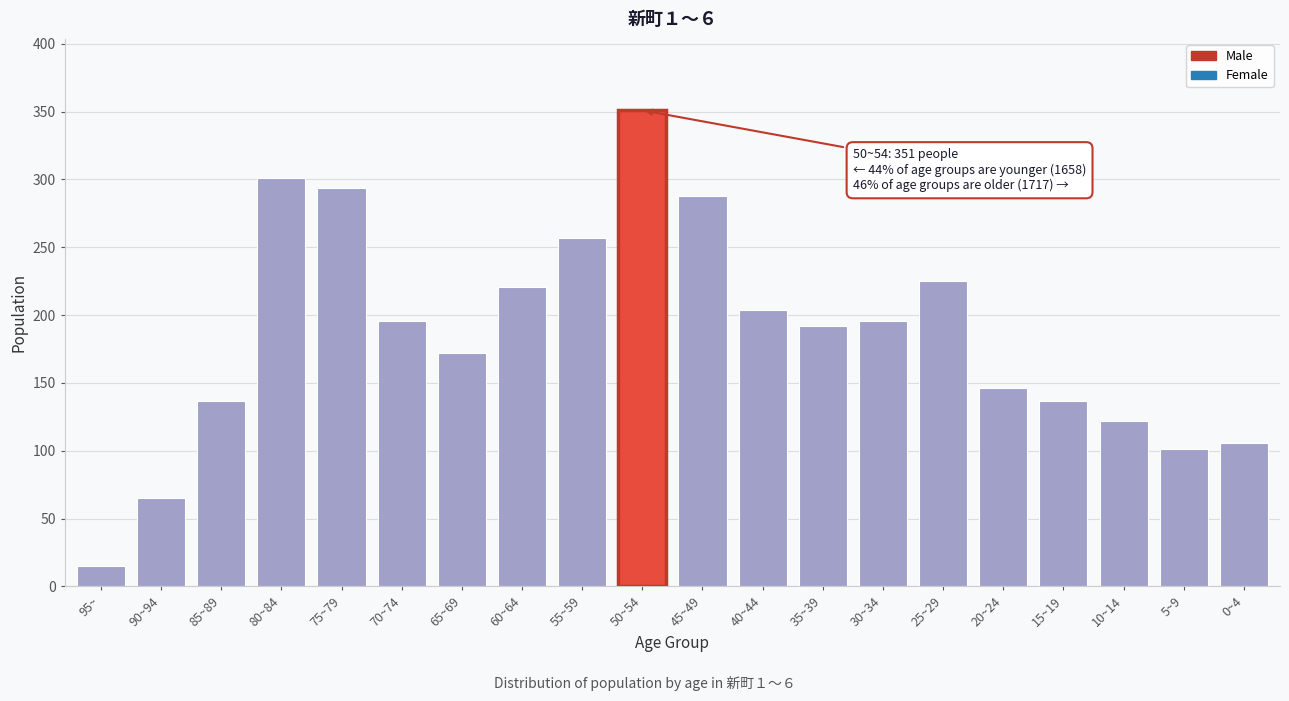

Reading right to left, what are all the values shown in this chart?

0~4=106	5~9=101	10~14=122	15~19=137	20~24=146	25~29=225	30~34=196	35~39=192	40~44=204	45~49=288	50~54=351	55~59=257	60~64=221	65~69=172	70~74=196	75~79=294	80~84=301	85~89=137	90~94=65	95~=15